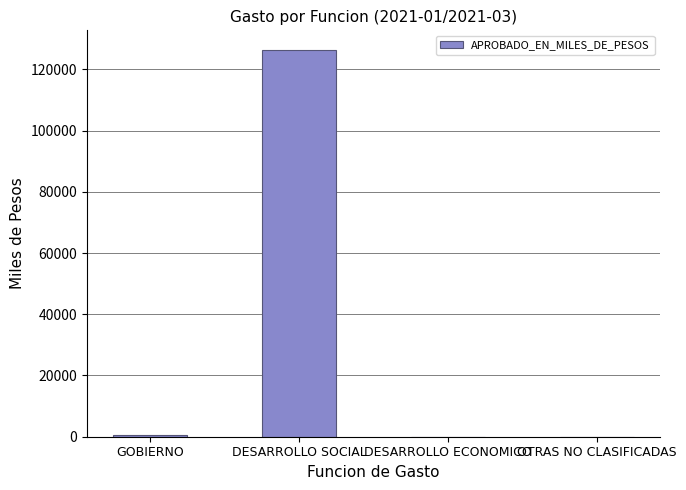

Between OTRAS NO CLASIFICADAS and DESARROLLO SOCIAL, which is larger?

DESARROLLO SOCIAL